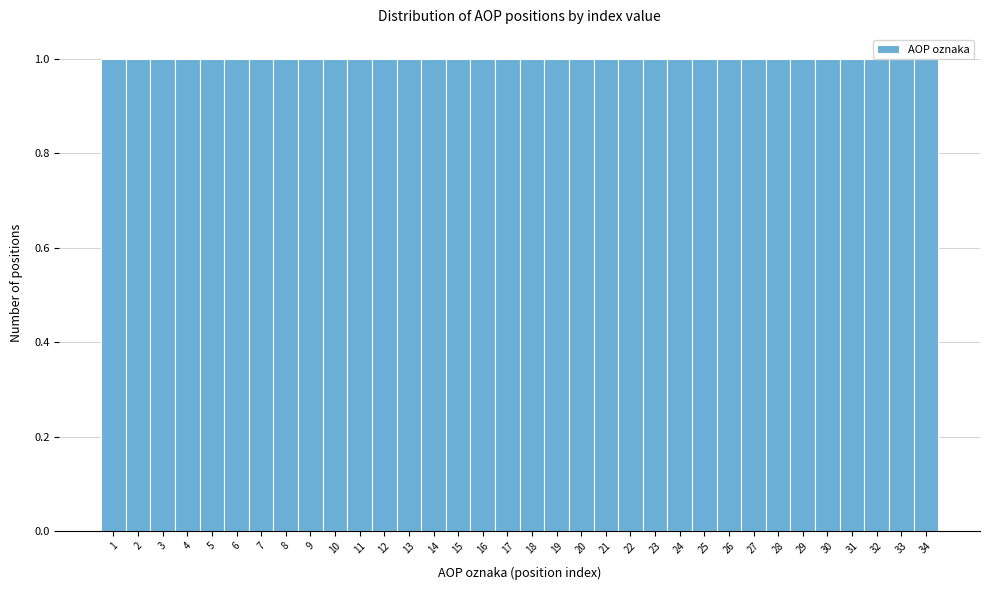

Reading left to right, list every bar in this chart as the range it spans on the x-axis followed by its height. The values are not printed on the chart, so give them approximately, as read against the axis.

0.5 to 1.5: 1
1.5 to 2.5: 1
2.5 to 3.5: 1
3.5 to 4.5: 1
4.5 to 5.5: 1
5.5 to 6.5: 1
6.5 to 7.5: 1
7.5 to 8.5: 1
8.5 to 9.5: 1
9.5 to 10.5: 1
10.5 to 11.5: 1
11.5 to 12.5: 1
12.5 to 13.5: 1
13.5 to 14.5: 1
14.5 to 15.5: 1
15.5 to 16.5: 1
16.5 to 17.5: 1
17.5 to 18.5: 1
18.5 to 19.5: 1
19.5 to 20.5: 1
20.5 to 21.5: 1
21.5 to 22.5: 1
22.5 to 23.5: 1
23.5 to 24.5: 1
24.5 to 25.5: 1
25.5 to 26.5: 1
26.5 to 27.5: 1
27.5 to 28.5: 1
28.5 to 29.5: 1
29.5 to 30.5: 1
30.5 to 31.5: 1
31.5 to 32.5: 1
32.5 to 33.5: 1
33.5 to 34.5: 1